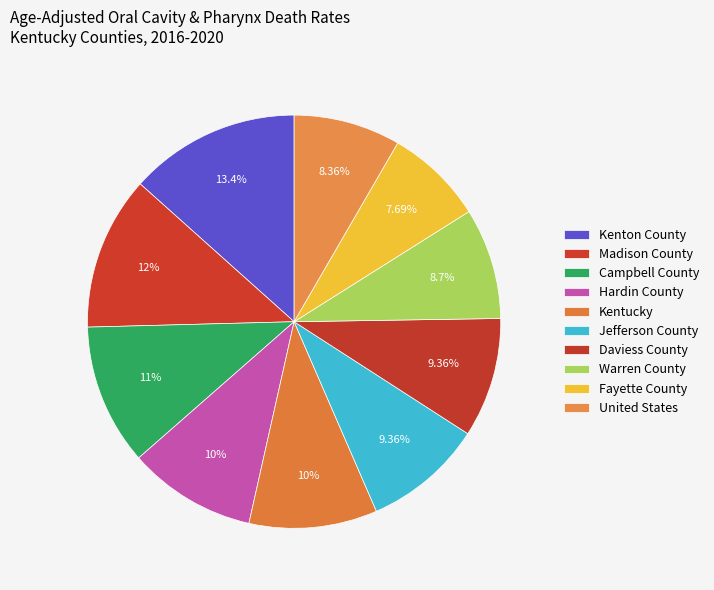

Count the number of slices in the pie.

10